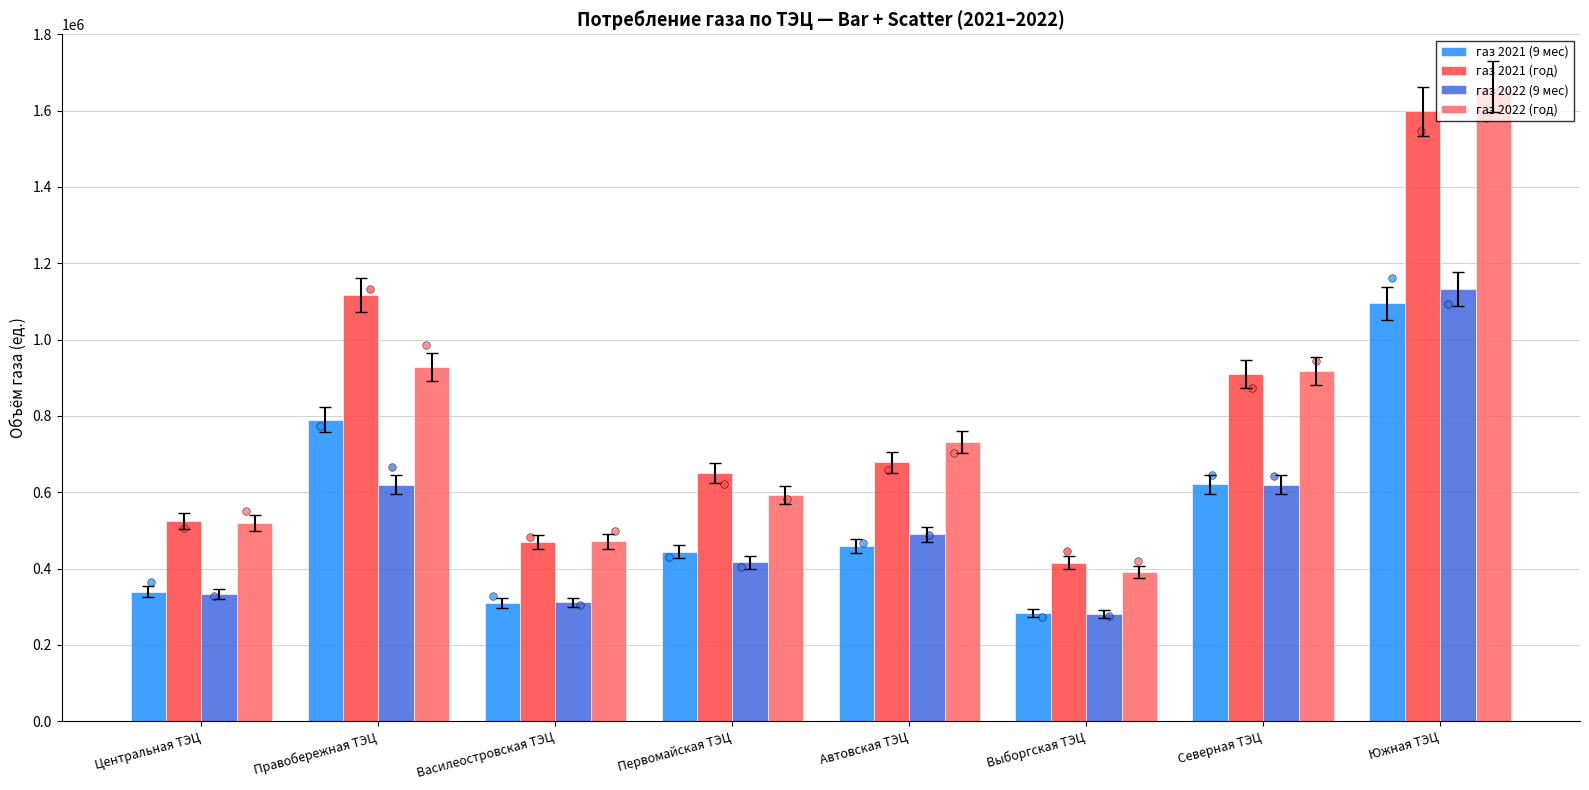

Which series has the widest spread of Y values?

газ 2022 (год)